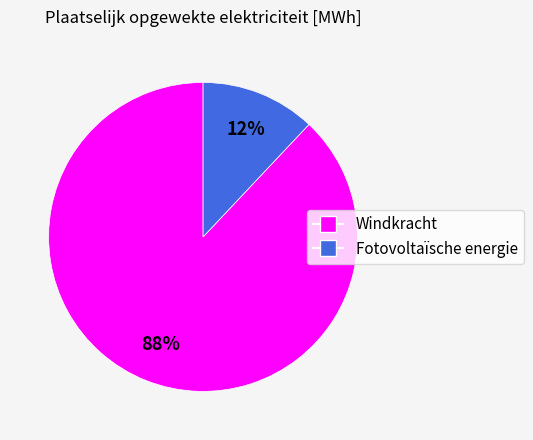

To the nearest percent, what portion does Windkracht represent?

88%